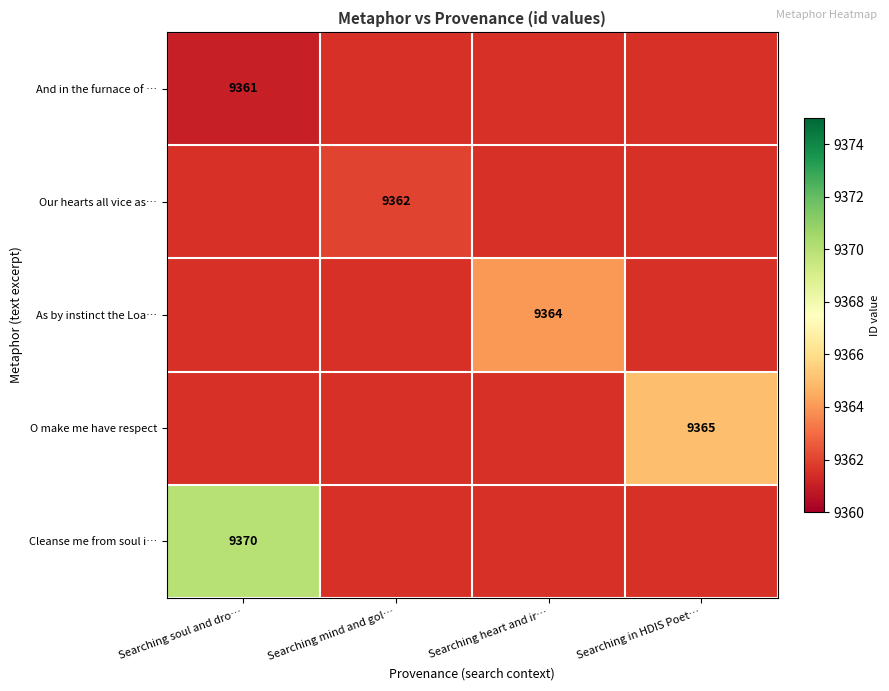

The value of O make me have respect at Searching in HDIS Poet… is 5928. True or false?

False